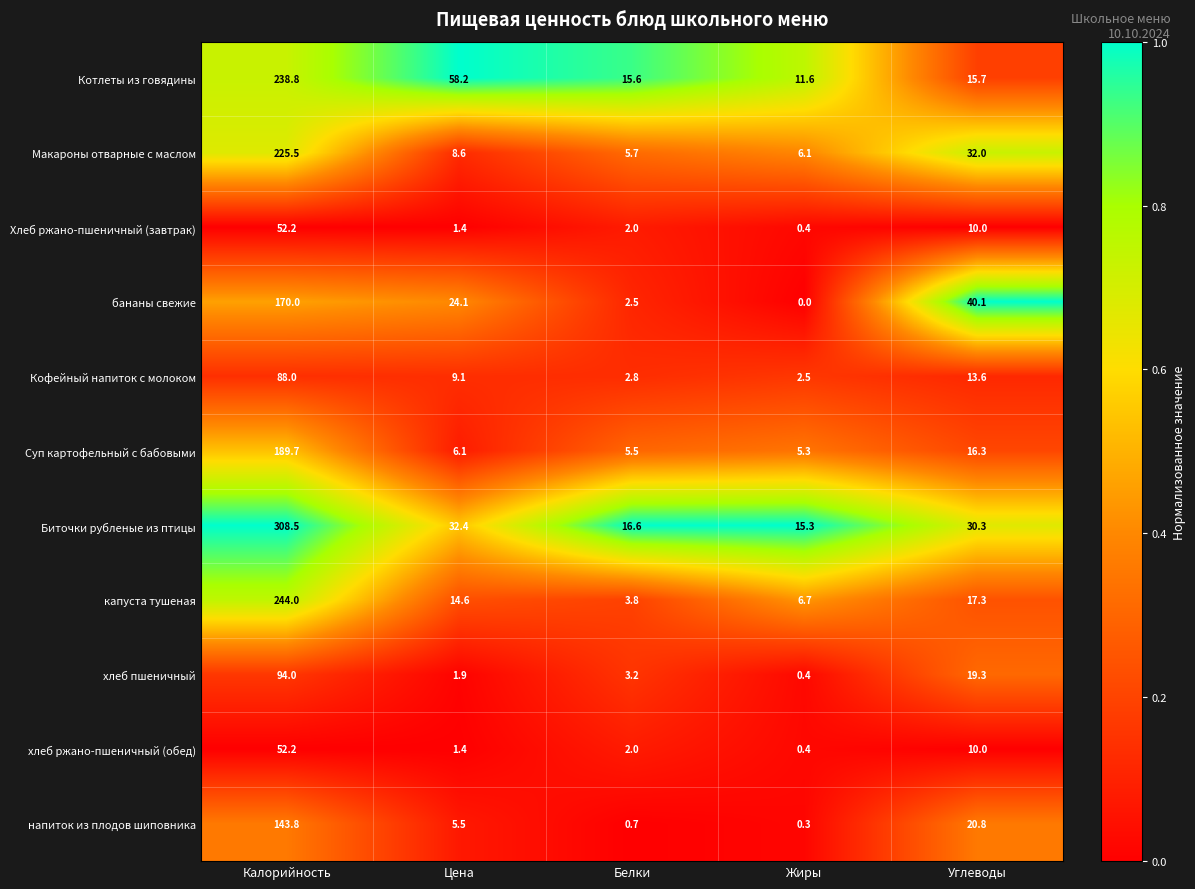

The Хлеб ржано-пшеничный (завтрак) series shows 1.4 at Цена. True or false?

True